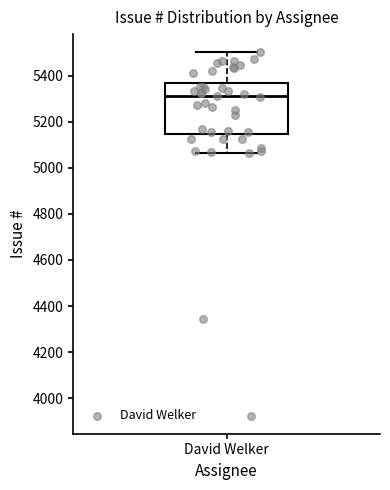

Where does the upper whisker of the box for David Welker end on the y-axis? The values are not printed on the chart, so give them approximately, as read against the axis.

5500